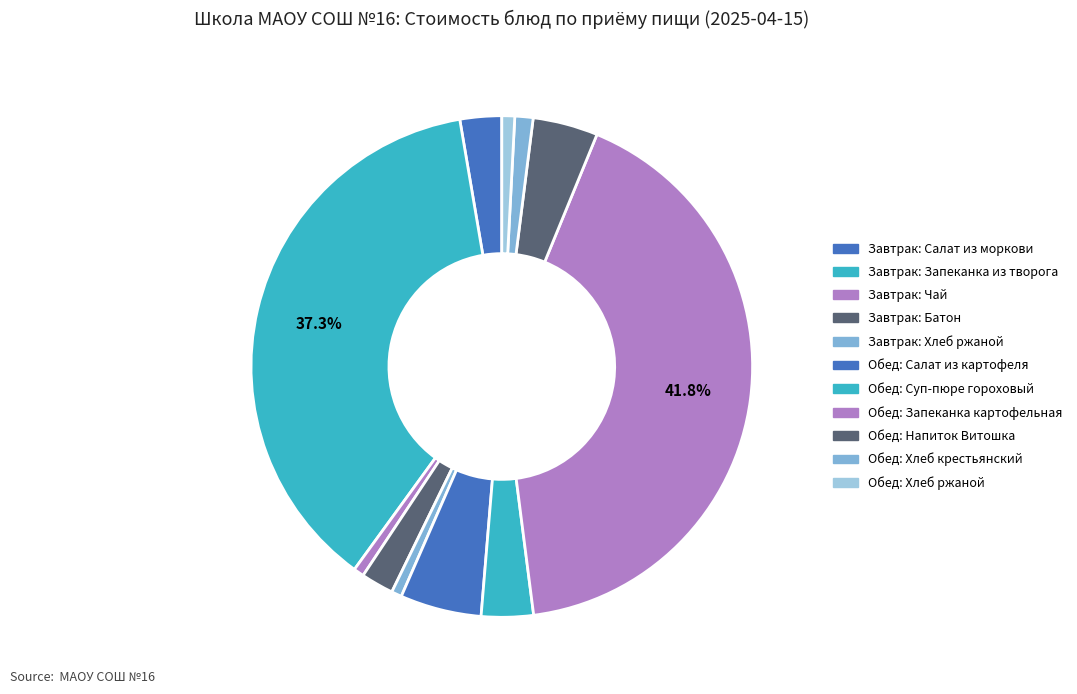

Rank the categories by value from lowest to highest.

Хлеб ржаной (завтрак), Чай, Хлеб ржаной (обед), Хлеб крестьянский, Батон, Салат из моркови, Суп-пюре гороховый, Напиток Витошка, Салат из картофеля, Запеканка из творога, Запеканка картофельная